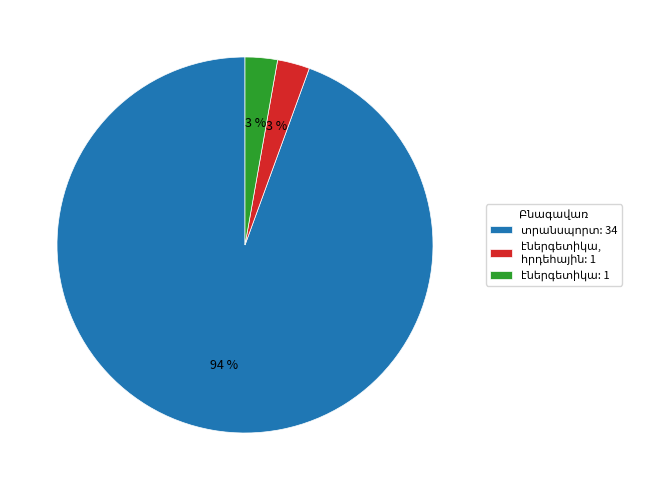

Does any single category account for the majority?

Yes